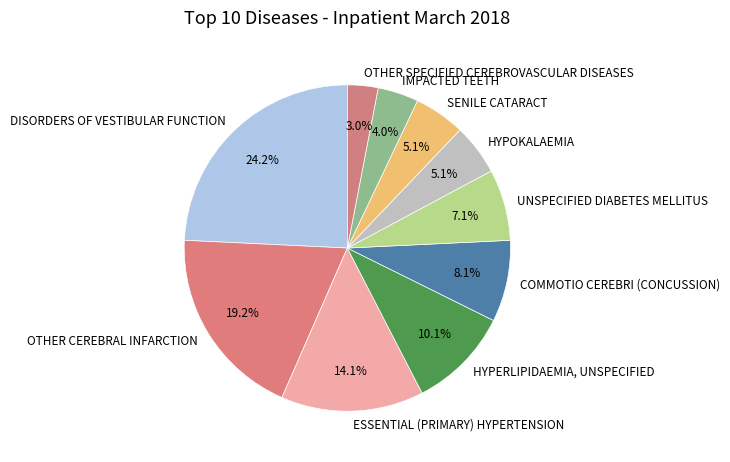

What is the largest slice in the pie chart?

DISORDERS OF VESTIBULAR FUNCTION